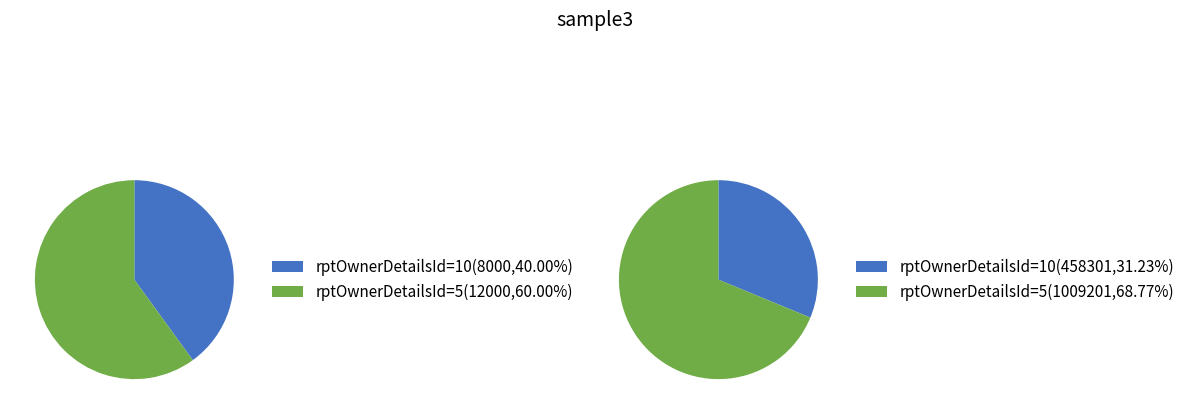

Is it true that rptOwnerDetailsId=5 is 74% of the pie?

False